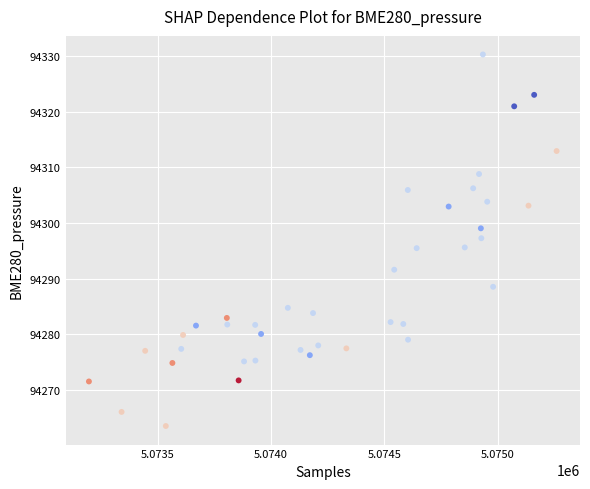

What is the range of Y values (max minus min)?

66.7